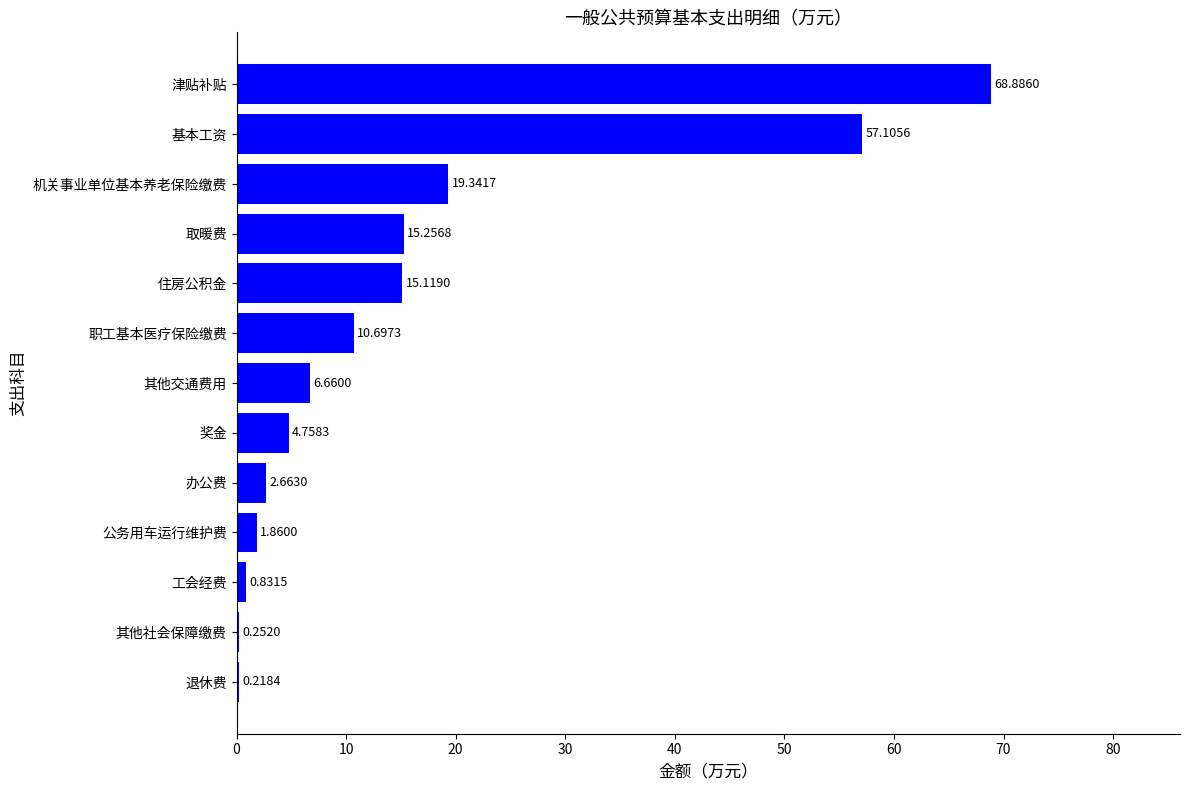

What is the change in value from 其他交通费用 to 住房公积金?

+8.5